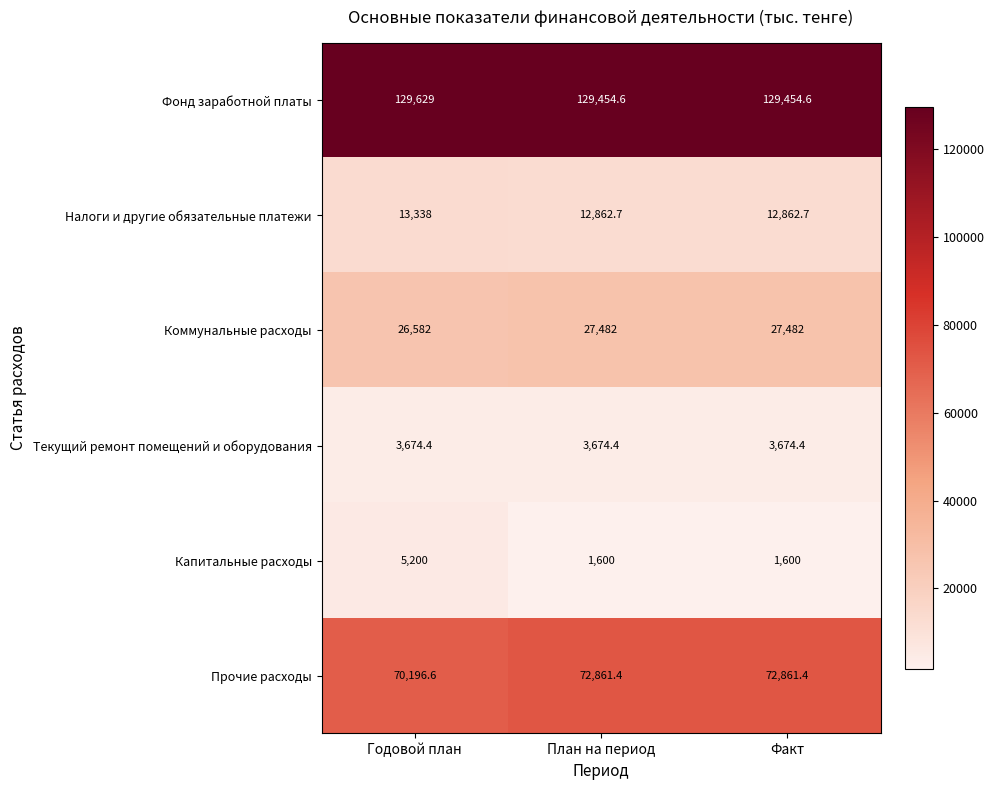

Reading right to left, extract all data points from this chart.

Фонд заработной платы: Факт=129454.6	План на период=129454.6	Годовой план=129629.0
Налоги и другие обязательные платежи: Факт=12862.7	План на период=12862.7	Годовой план=13338.0
Коммунальные расходы: Факт=27482.0	План на период=27482.0	Годовой план=26582.0
Текущий ремонт помещений и оборудования: Факт=3674.4	План на период=3674.4	Годовой план=3674.4
Капитальные расходы: Факт=1600.0	План на период=1600.0	Годовой план=5200.0
Прочие расходы: Факт=72861.4	План на период=72861.4	Годовой план=70196.6